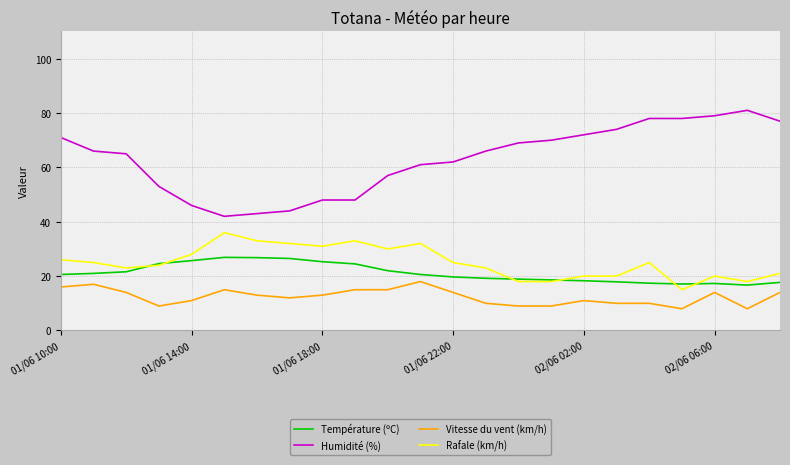

Which series has the largest total across all categories?

Humidité (%)